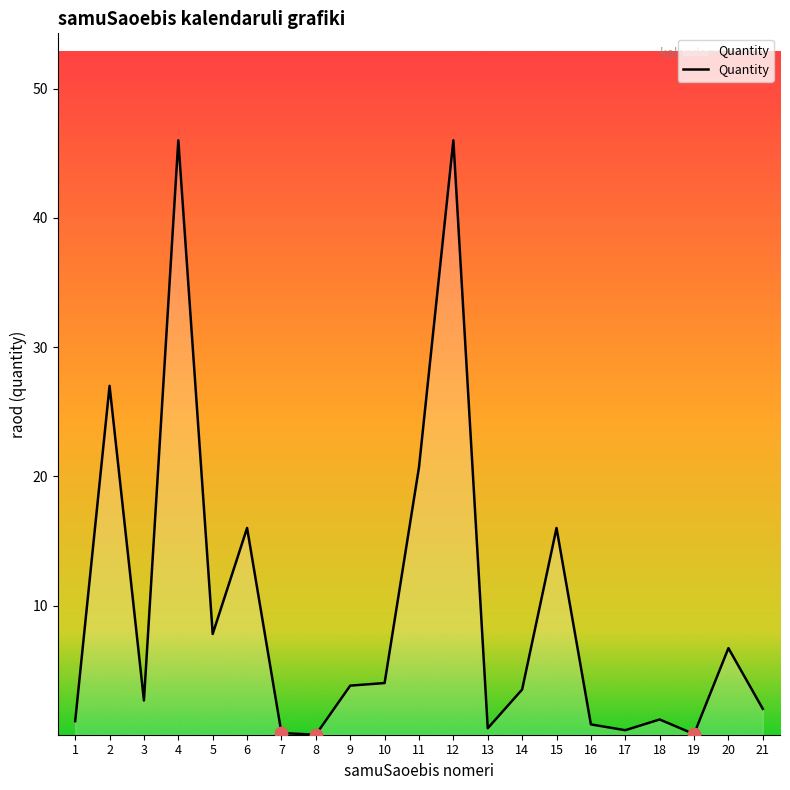

What is the change in value from 2 to 9?

-23.2